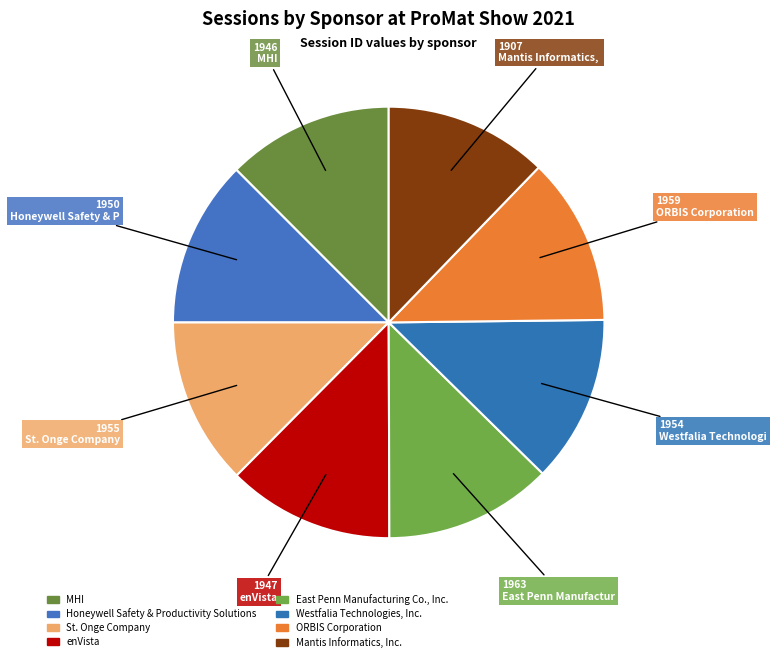

What is the change in value from Honeywell Safety & Productivity Solutions to ORBIS Corporation?

+9